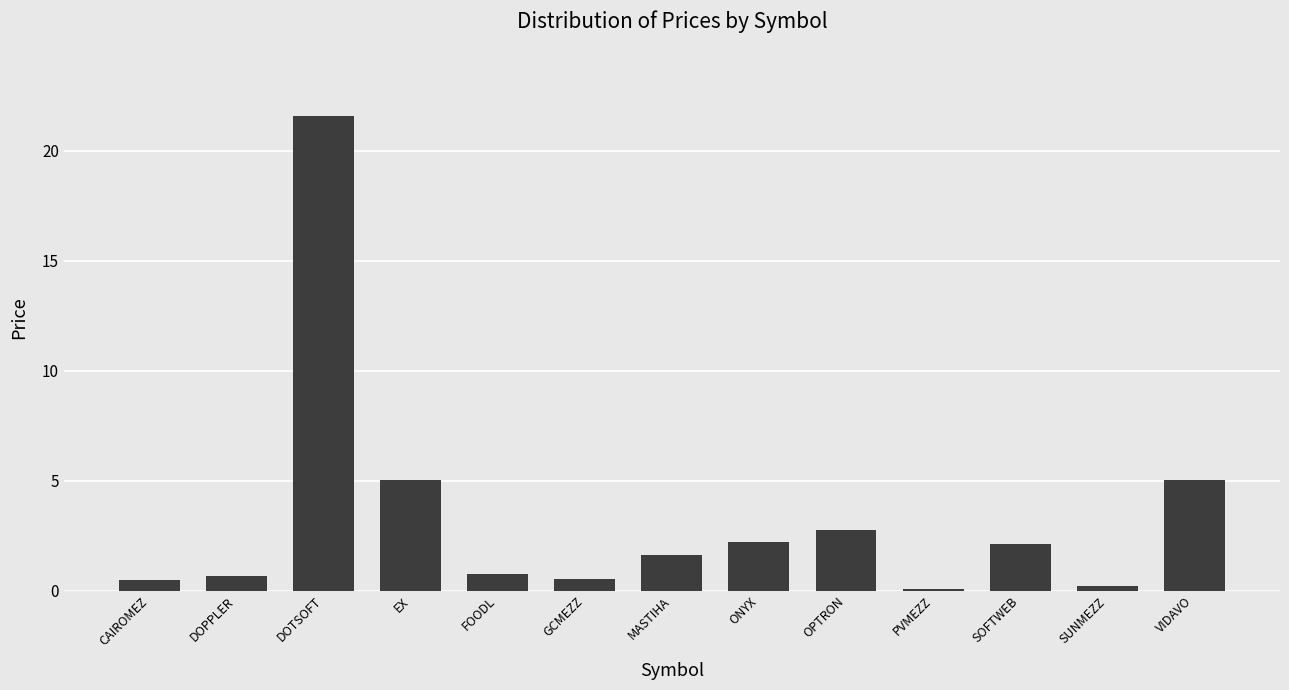

What is the average value?

3.3